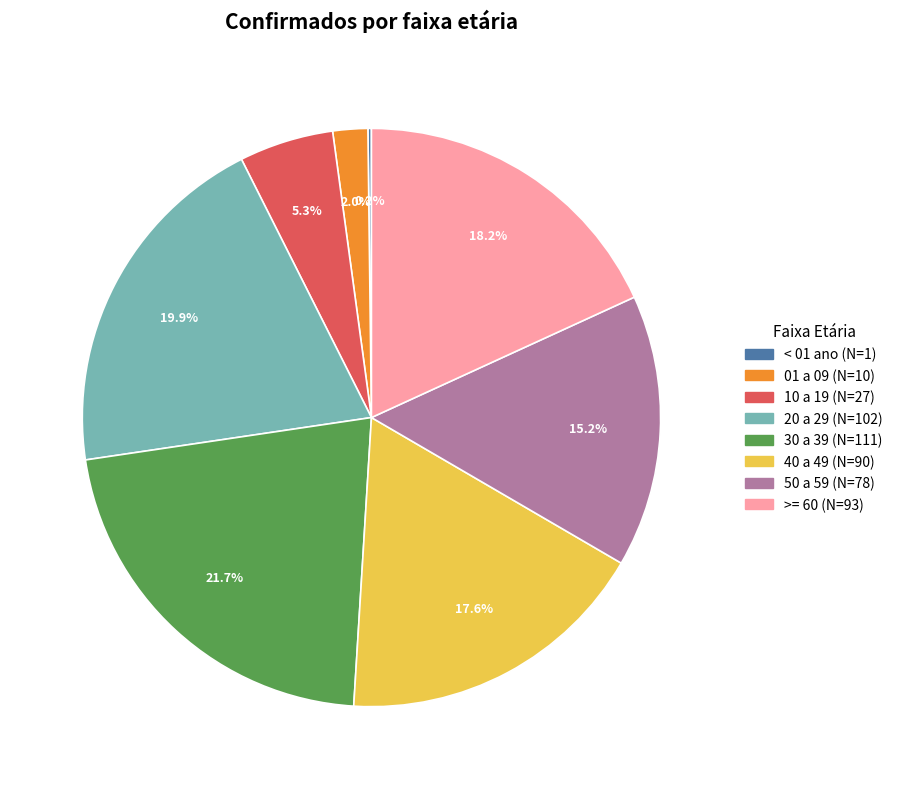

Between 50 a 59 and 01 a 09, which is larger?

50 a 59